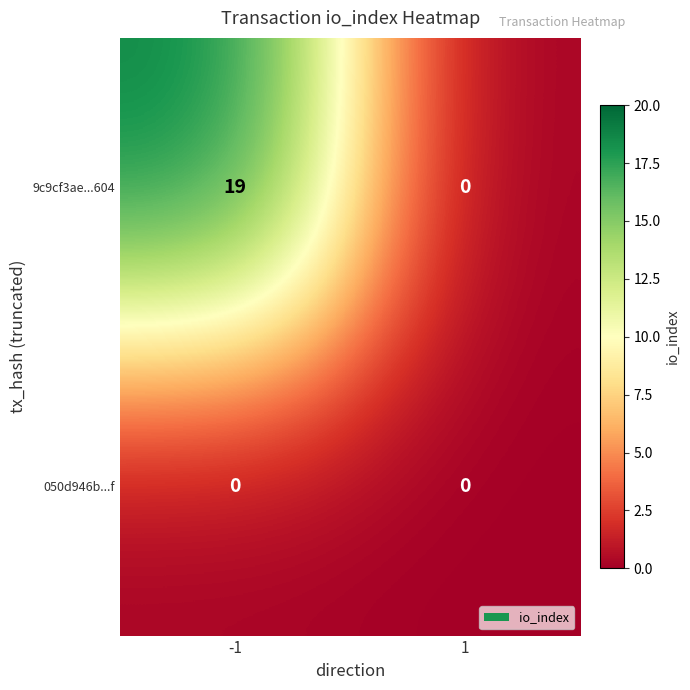

What is the sum of the 9c9cf3ae...604 values at -1 and 1?

19